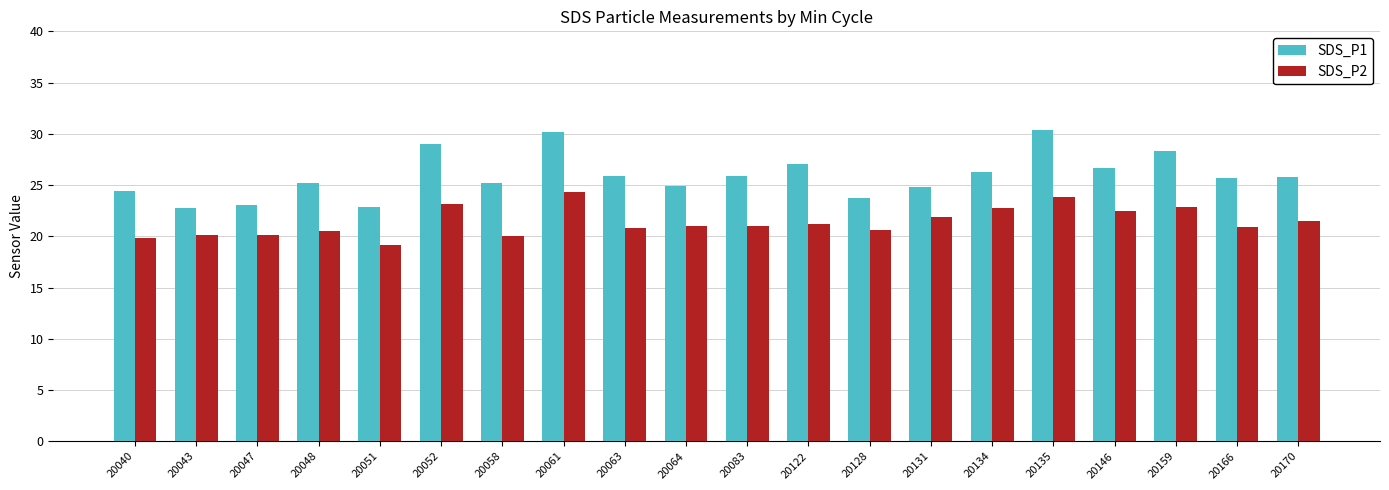

Is the value of SDS_P2 at 20134 greater than the value of SDS_P1 at 20166?

No